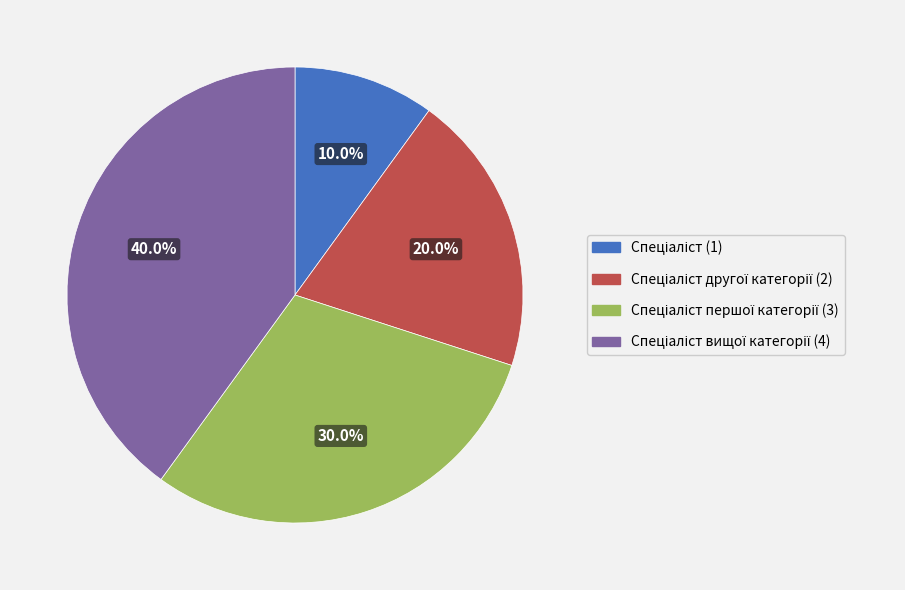

Count the number of slices in the pie.

4